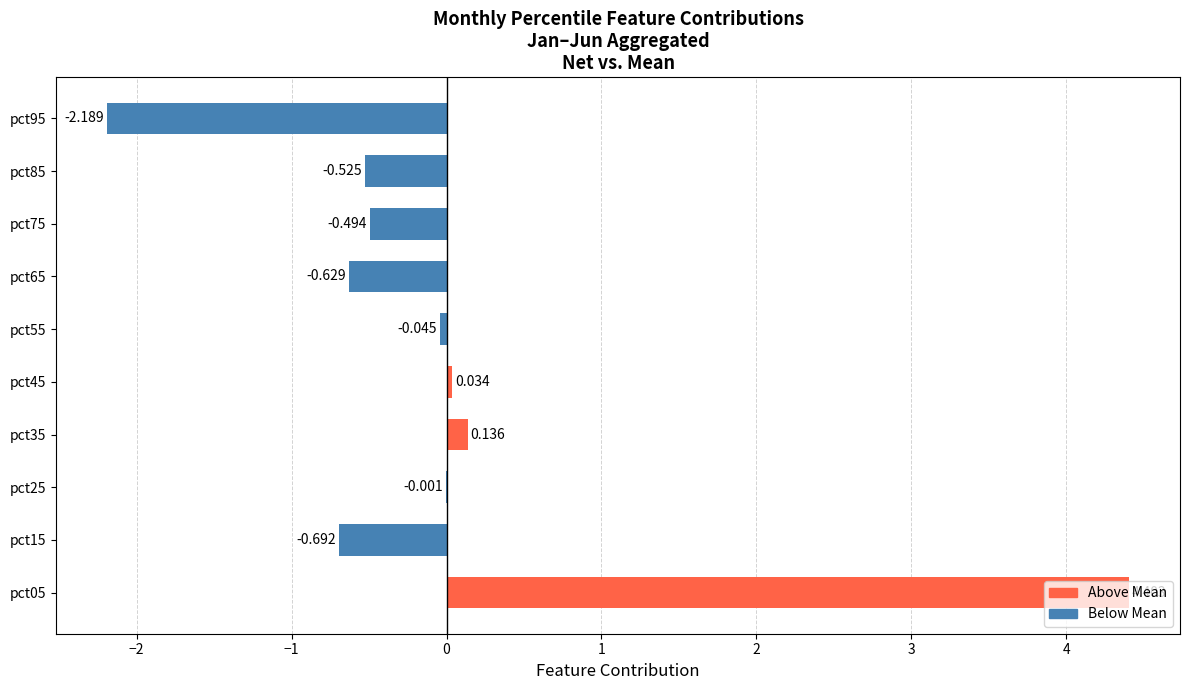

Are the bars horizontal?

Yes